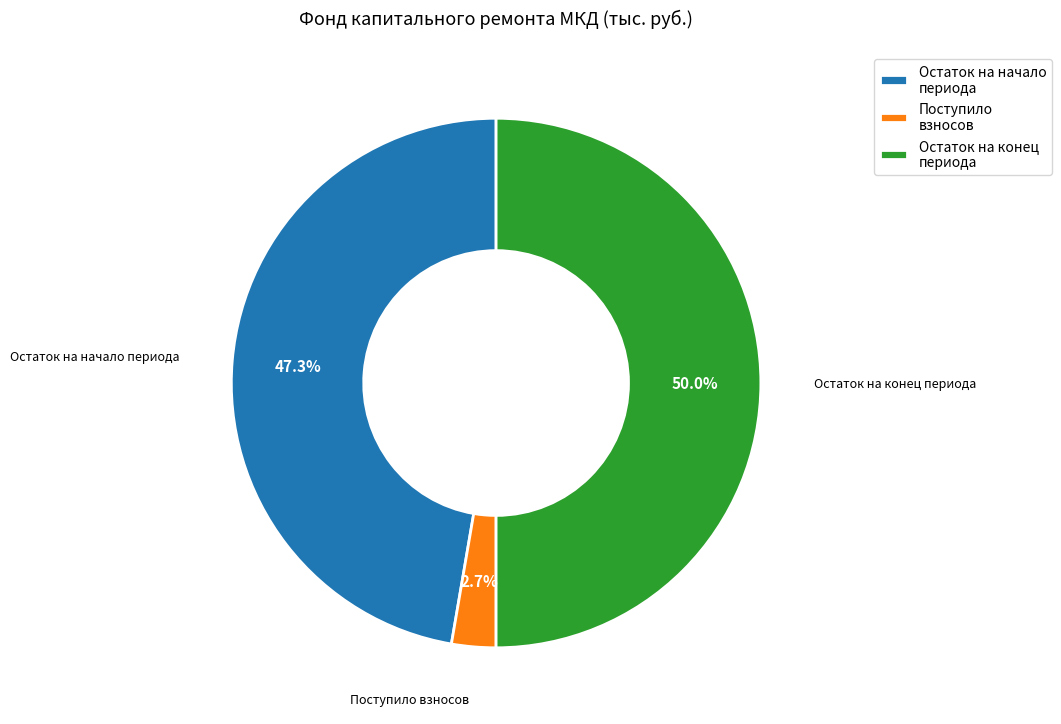

What percentage do Остаток на начало периода and Поступило взносов together represent?

50.0%